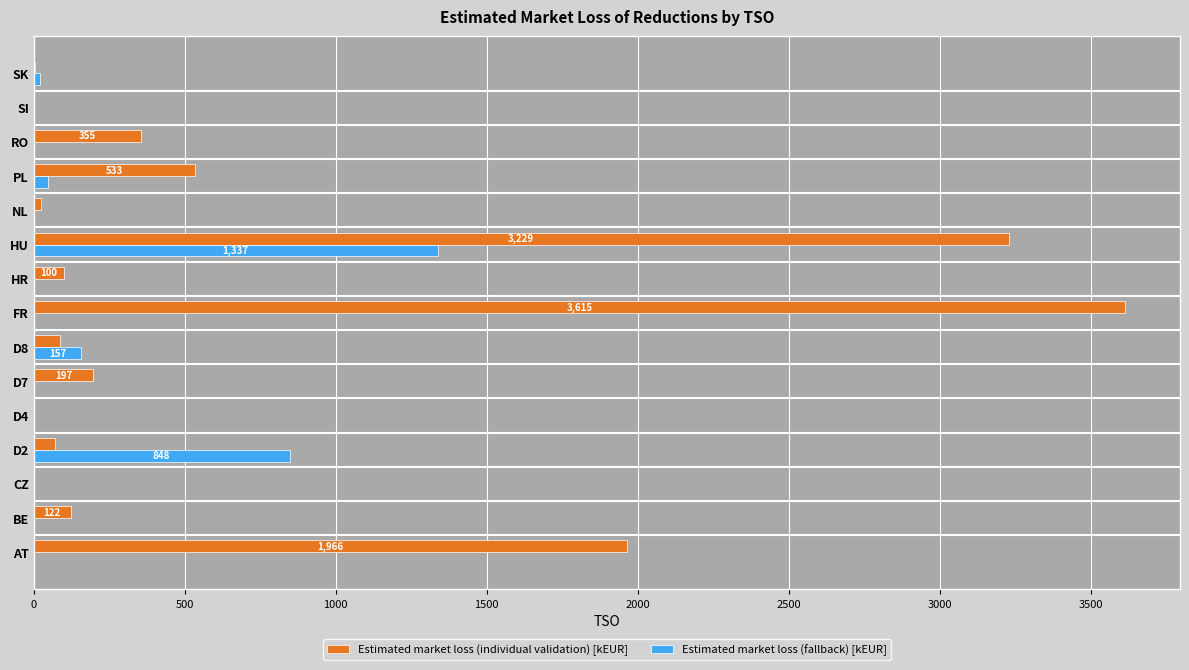

What is the sum of all Estimated market loss (fallback) [kEUR] values?

2409.0